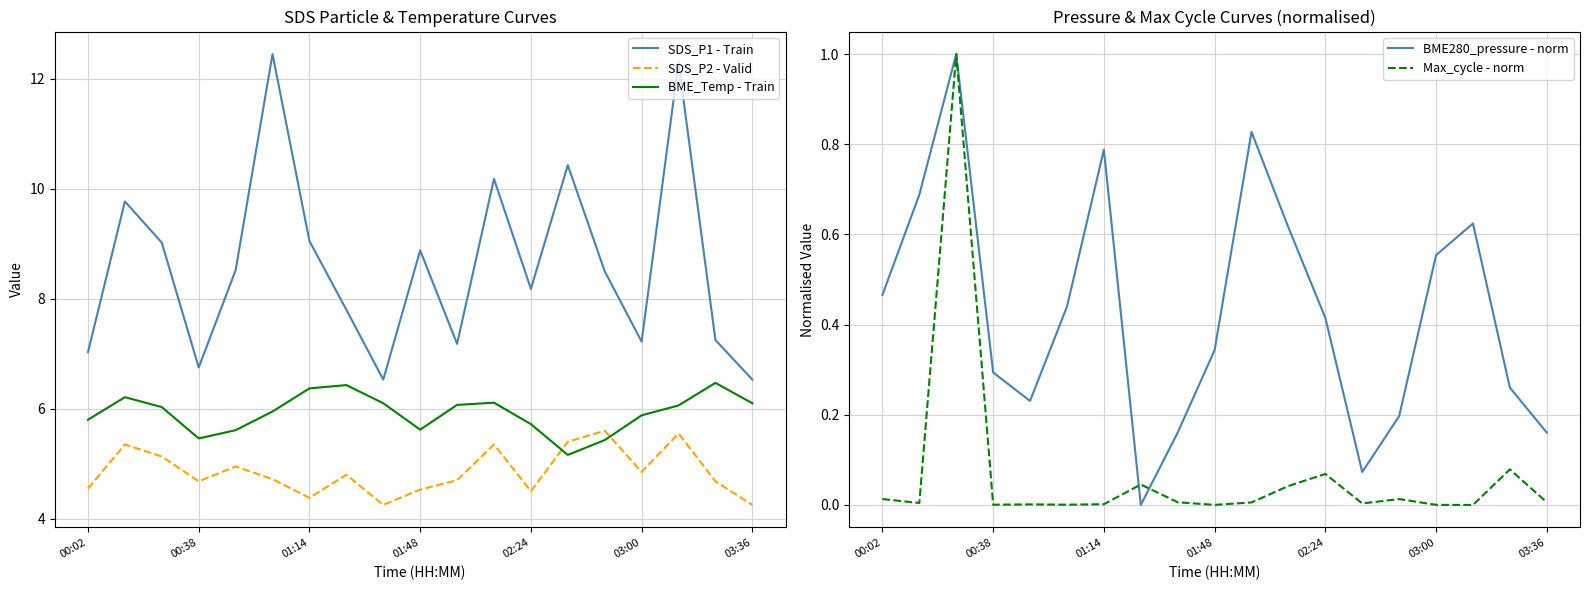

At which category does the chart reach its minimum across all series?

7